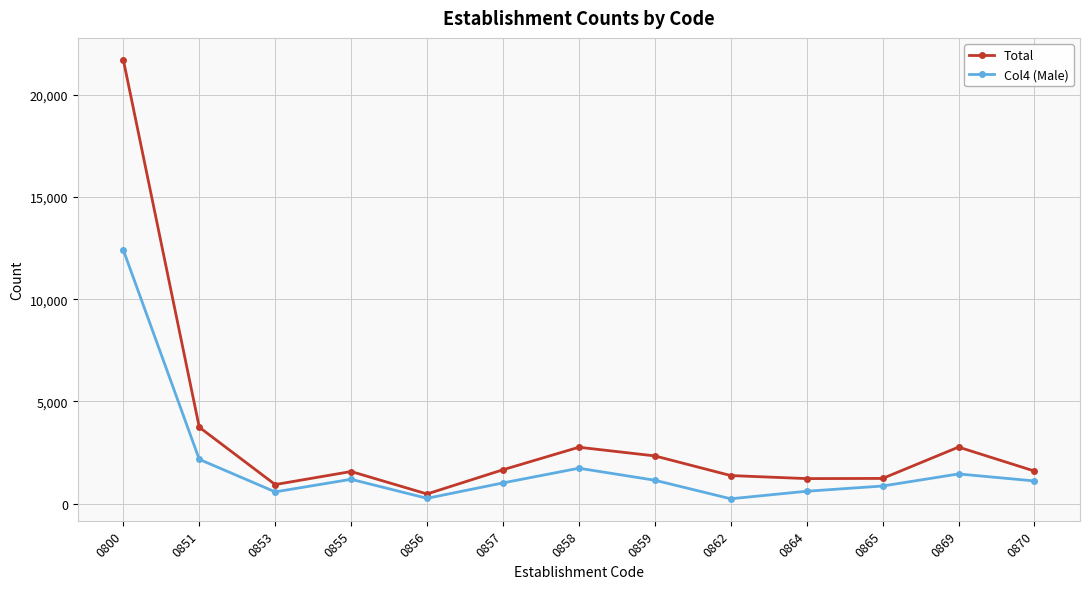

Which series has the largest range (max minus min)?

Total